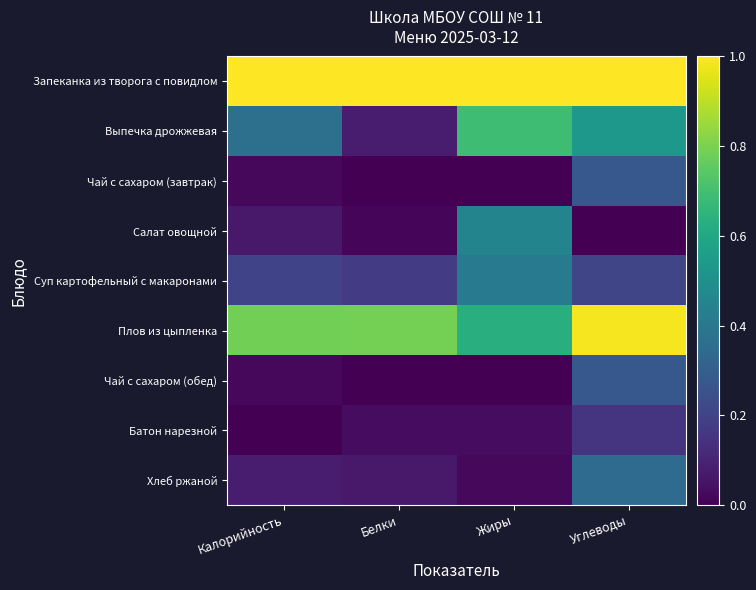

Reading left to right, extract all data points from this chart.

Запеканка из творога с повидлом: Калорийность=1.0	Белки=1.0	Жиры=1.0	Углеводы=1.0
Выпечка дрожжевая: Калорийность=0.4	Белки=0.1	Жиры=0.7	Углеводы=0.5
Чай с сахаром (завтрак): Калорийность=0.0	Белки=0.0	Жиры=0.0	Углеводы=0.3
Салат овощной: Калорийность=0.1	Белки=0.0	Жиры=0.5	Углеводы=0.0
Суп картофельный с макаронами: Калорийность=0.2	Белки=0.2	Жиры=0.4	Углеводы=0.2
Плов из цыпленка: Калорийность=0.8	Белки=0.8	Жиры=0.6	Углеводы=1.0
Чай с сахаром (обед): Калорийность=0.0	Белки=0.0	Жиры=0.0	Углеводы=0.3
Батон нарезной: Калорийность=0.0	Белки=0.0	Жиры=0.0	Углеводы=0.2
Хлеб ржаной: Калорийность=0.1	Белки=0.1	Жиры=0.0	Углеводы=0.4